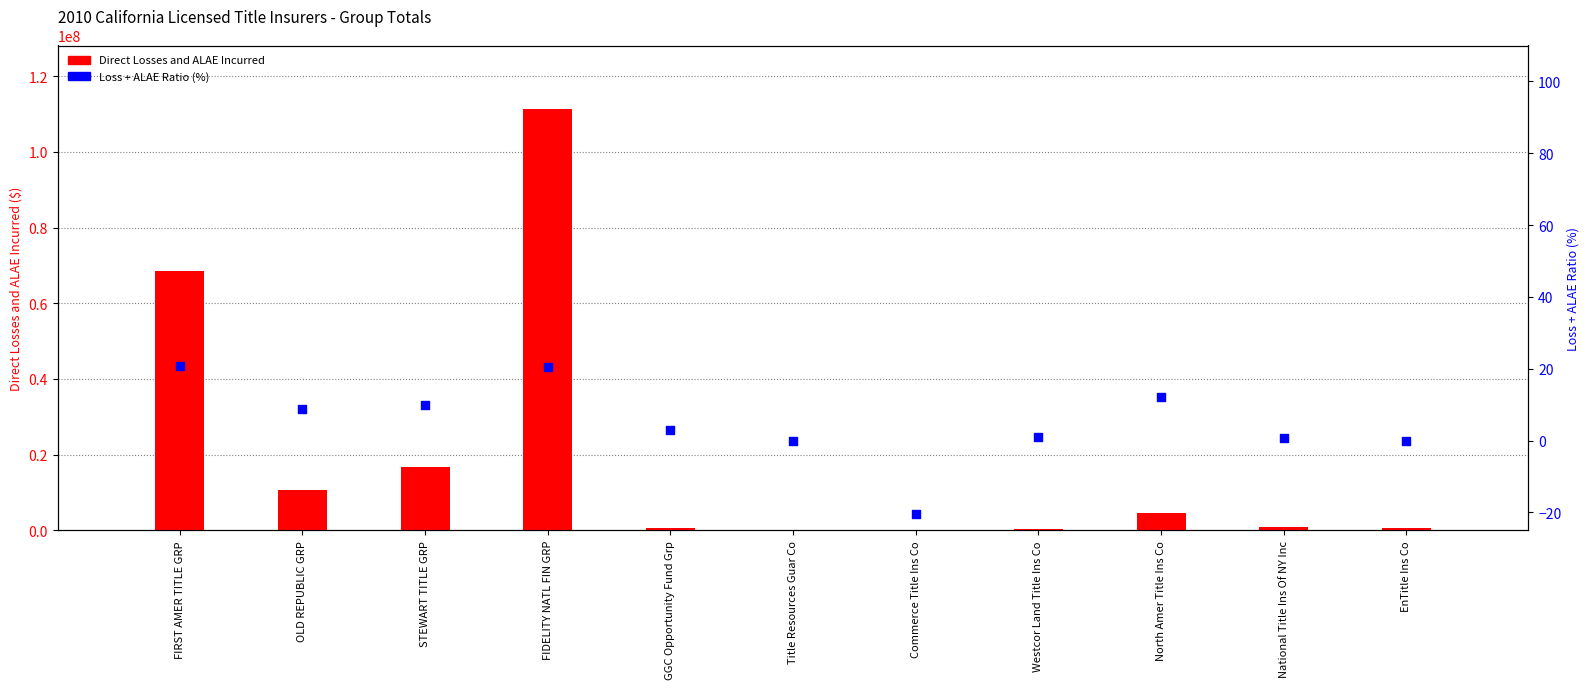

Which series has the largest total across all categories?

Direct Losses and ALAE Incurred